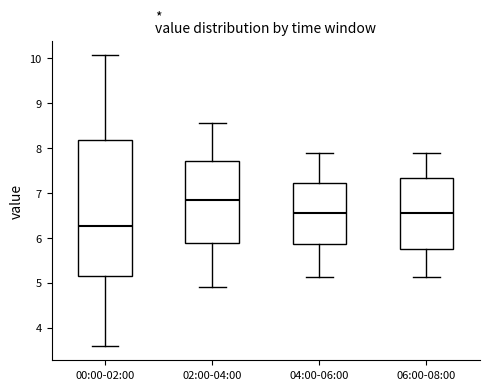

Reading left to right, transcribe this box plot: for each box, give where its median line is, the range the box spans, and where its two whiskers end, as read against the y-axis. The values are not printed on the chart, so give them approximately, as read against the axis.

00:00-02:00: median 6.3, box 5.2 to 8.2, whiskers 3.6 to 10.1
02:00-04:00: median 6.8, box 5.9 to 7.7, whiskers 4.9 to 8.6
04:00-06:00: median 6.6, box 5.9 to 7.2, whiskers 5.1 to 7.9
06:00-08:00: median 6.6, box 5.8 to 7.3, whiskers 5.1 to 7.9